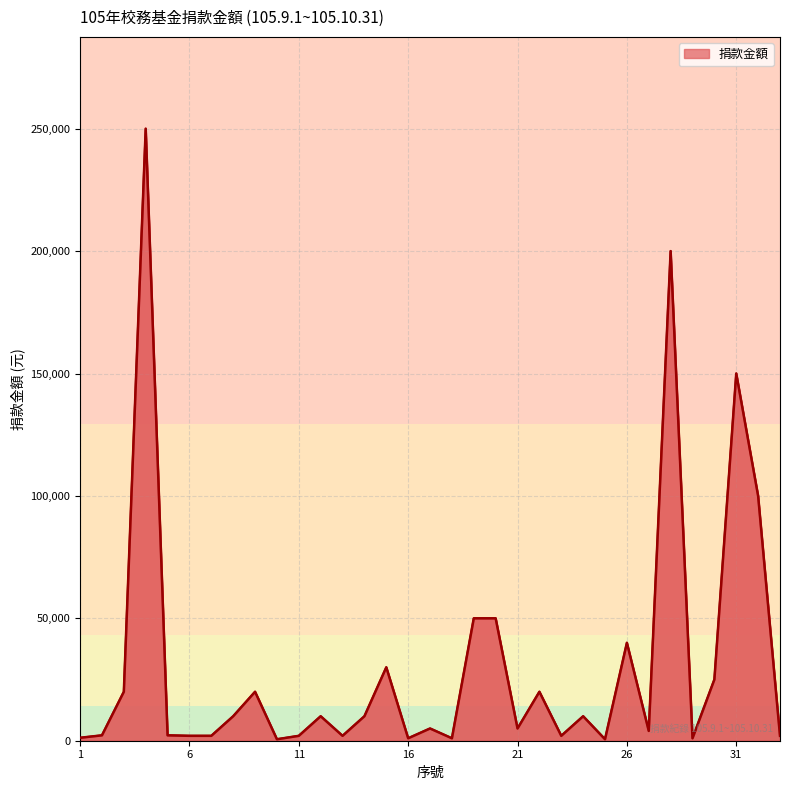

How many interior local valleys (lower than both neighbors) does the data have?

9